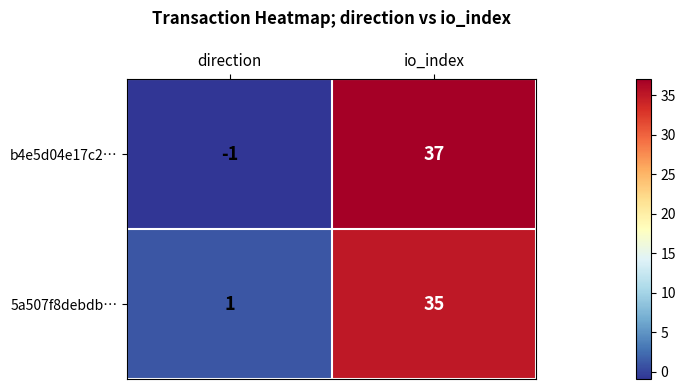

List the labels in order of 5a507f8debdb… value, largest first.

io_index, direction